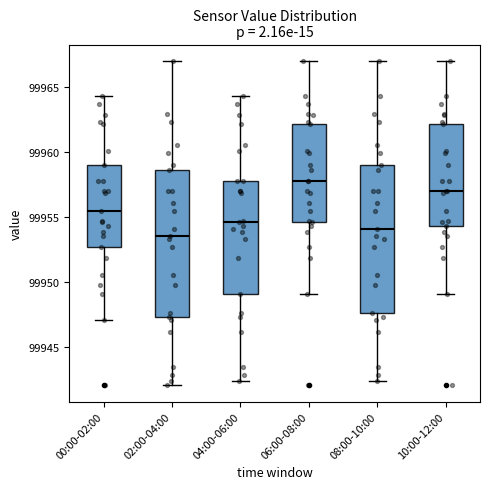

Where does the lower whisker of the box for 08:00-10:00 end on the y-axis? The values are not printed on the chart, so give them approximately, as read against the axis.

99942.5